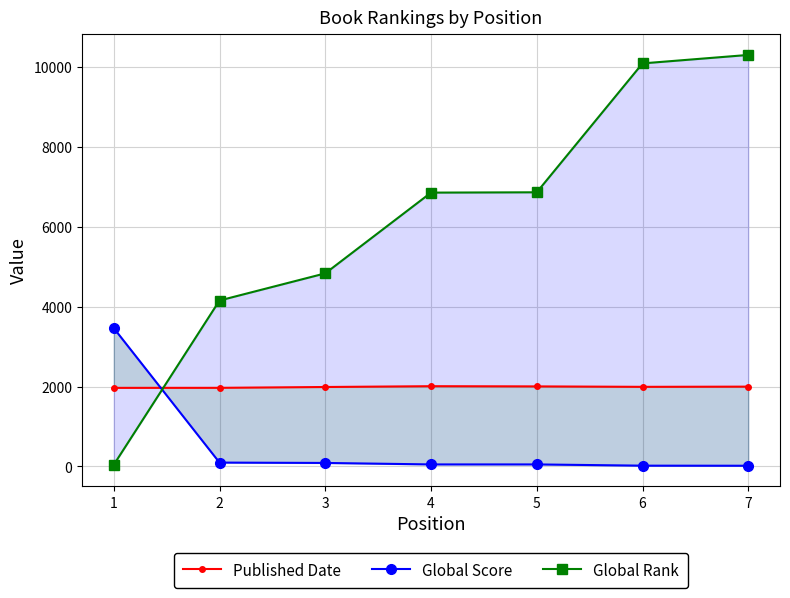

What are all the series names shown in the legend?

Published Date, Global Score, Global Rank